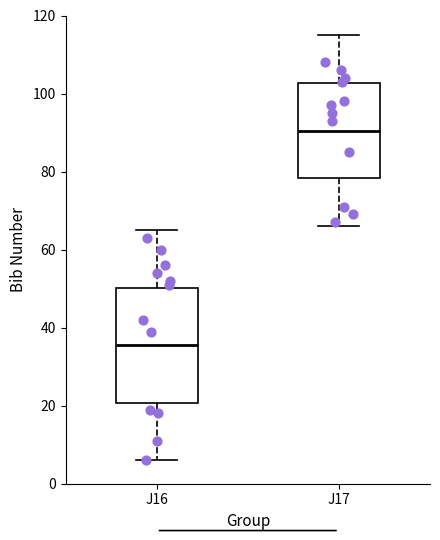

Reading left to right, transcribe this box plot: for each box, give where its median line is, the range the box spans, and where its two whiskers end, as read against the y-axis. The values are not printed on the chart, so give them approximately, as read against the axis.

J16: median 36, box 20 to 50, whiskers 6 to 66
J17: median 90, box 78 to 102, whiskers 66 to 116